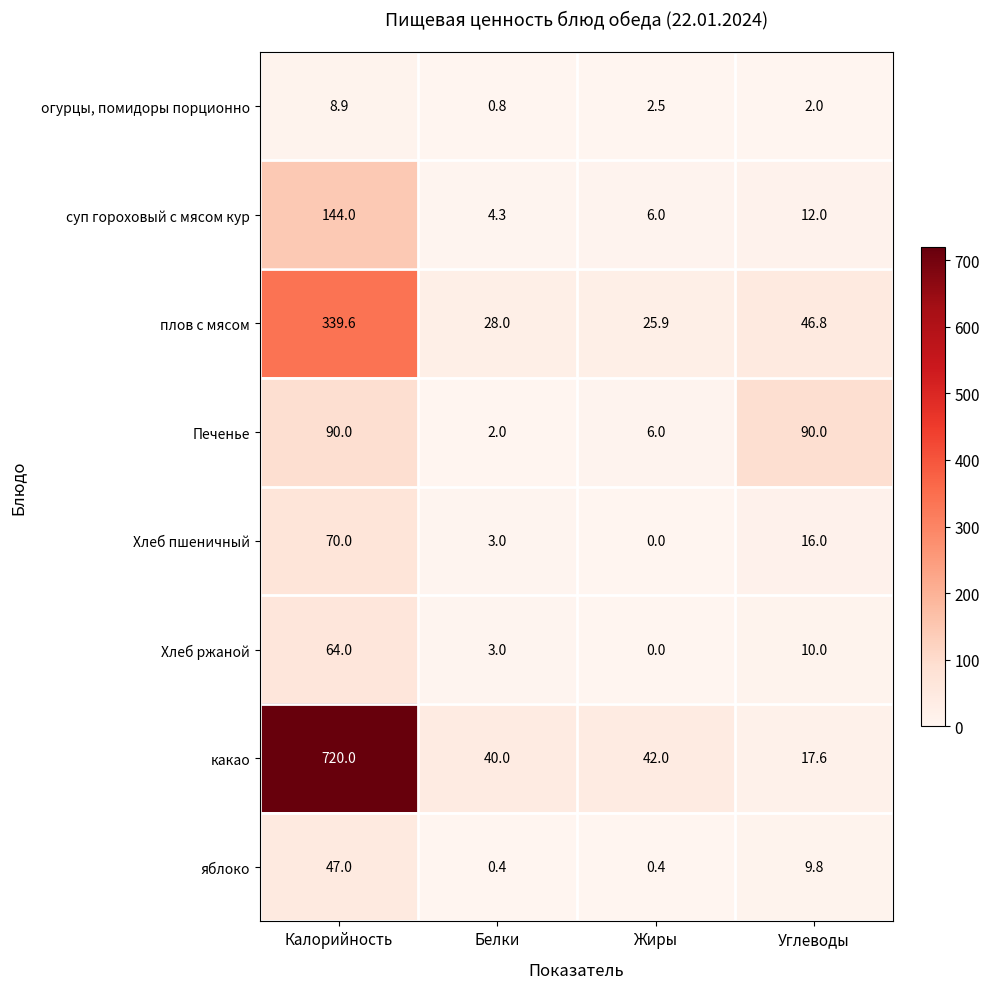

Is it true that суп гороховый с мясом кур equals 144.0 at Калорийность?

True